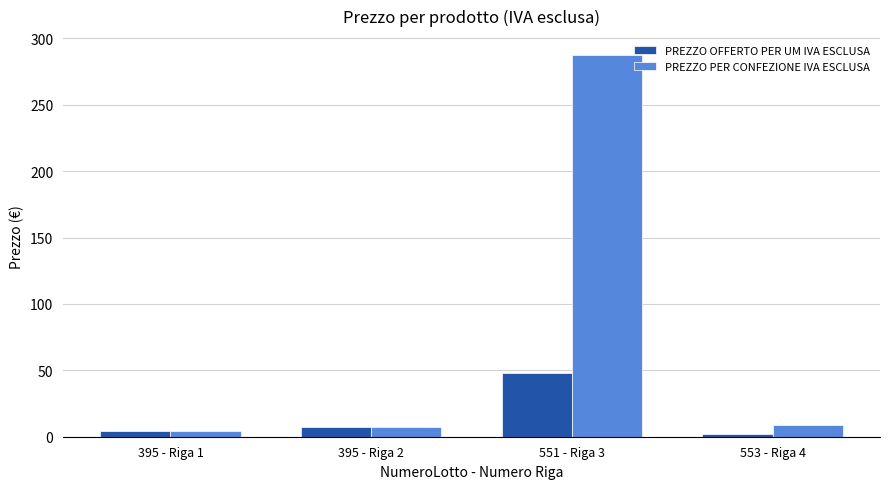

True or false: PREZZO PER CONFEZIONE IVA ESCLUSA has a value of 70.2 at 551 - Riga 3.

False